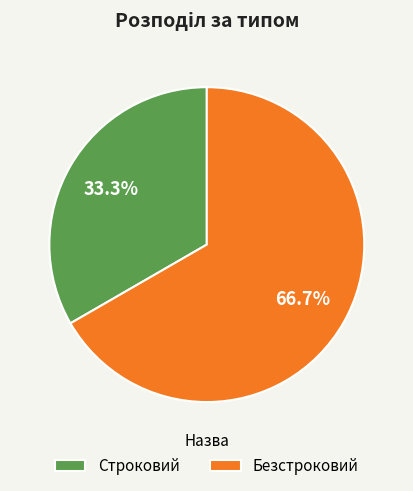

Which category has the biggest portion of the pie?

Безстроковий